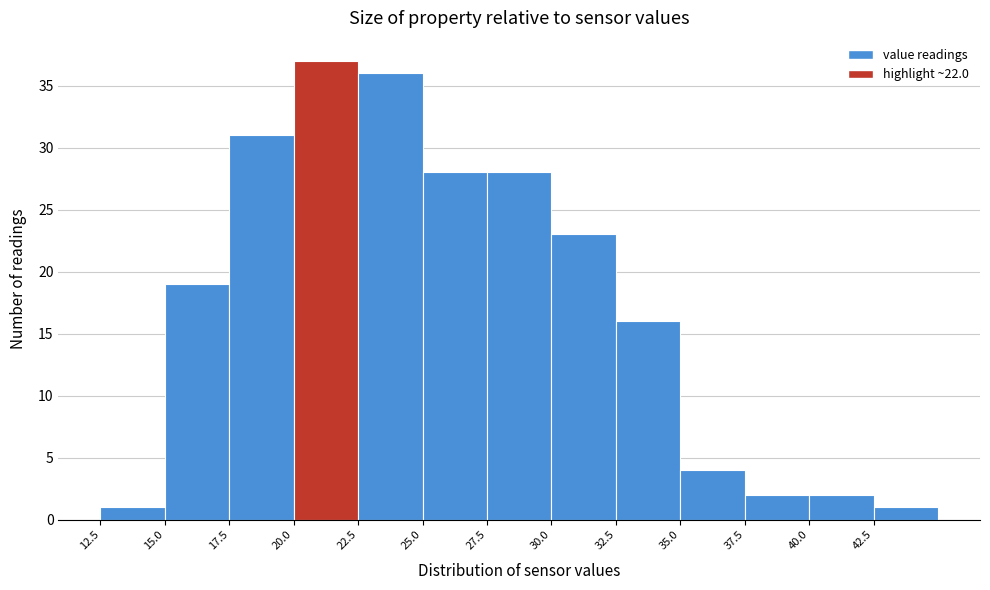

Which range on the x-axis has the tallest bar?

20.0 to 22.5